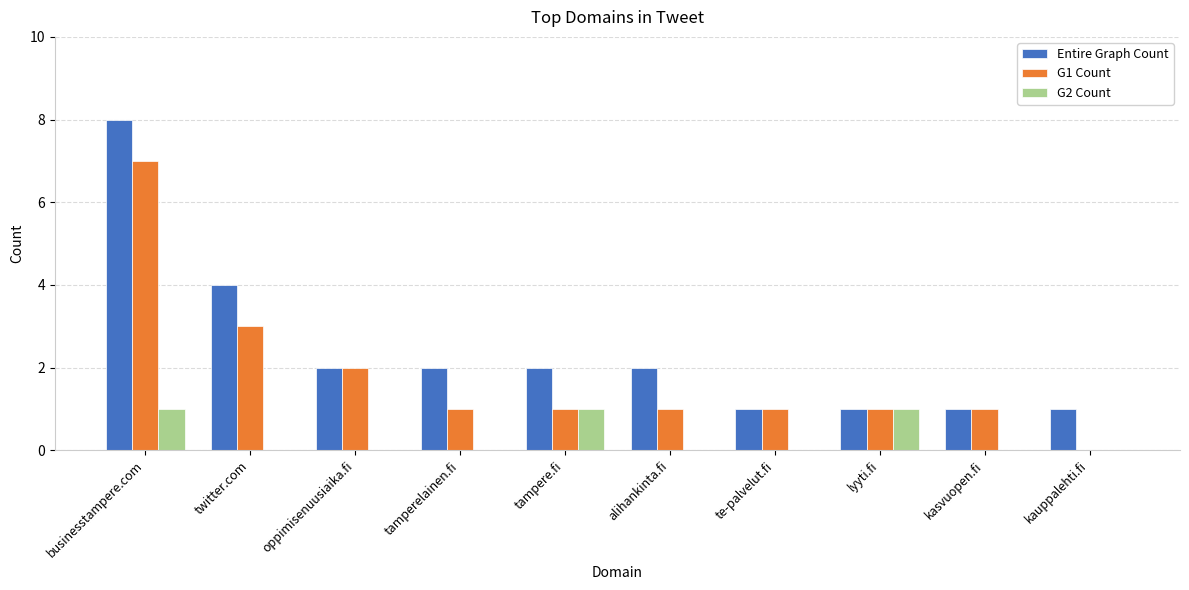

What is the difference between the Entire Graph Count values at tampere.fi and te-palvelut.fi?

1